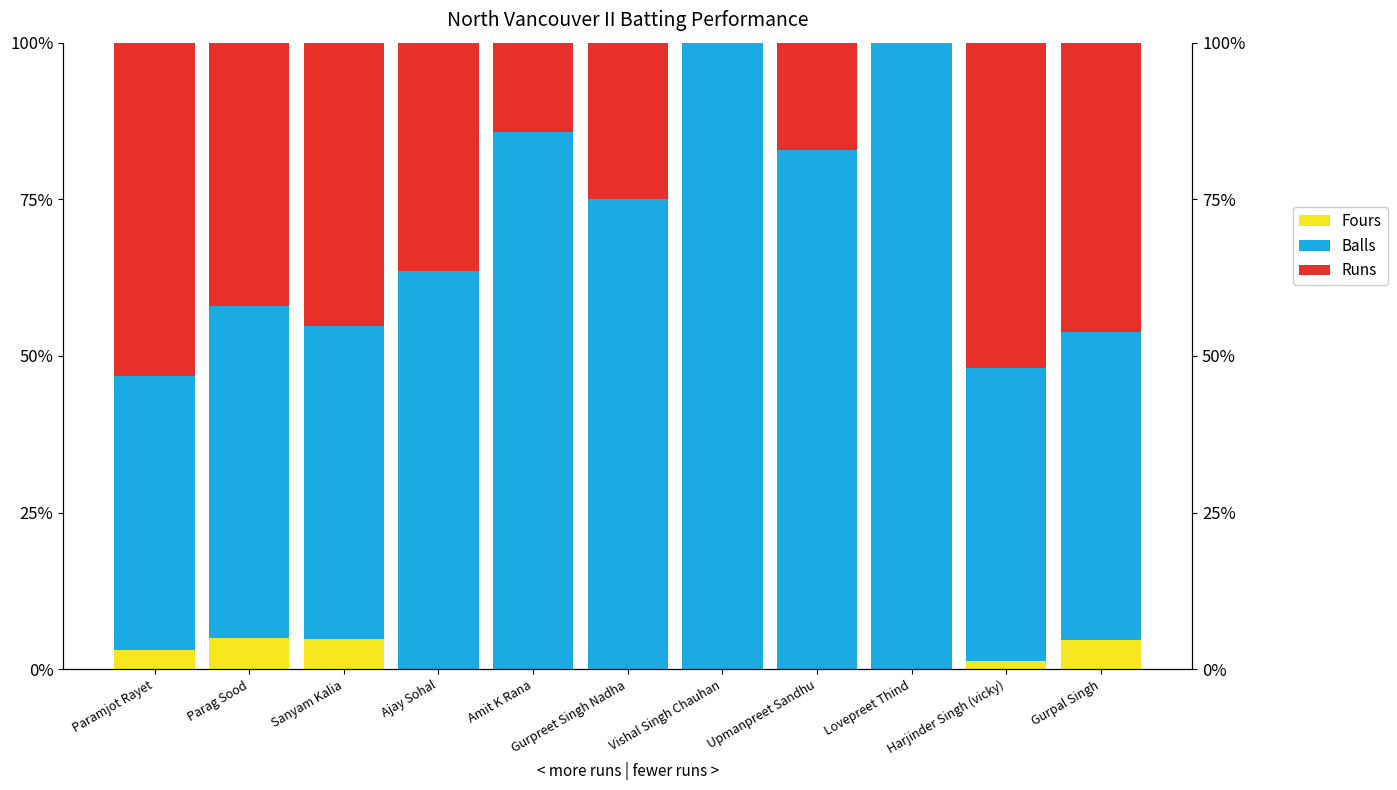

What is the sum of all Fours values?

0.2